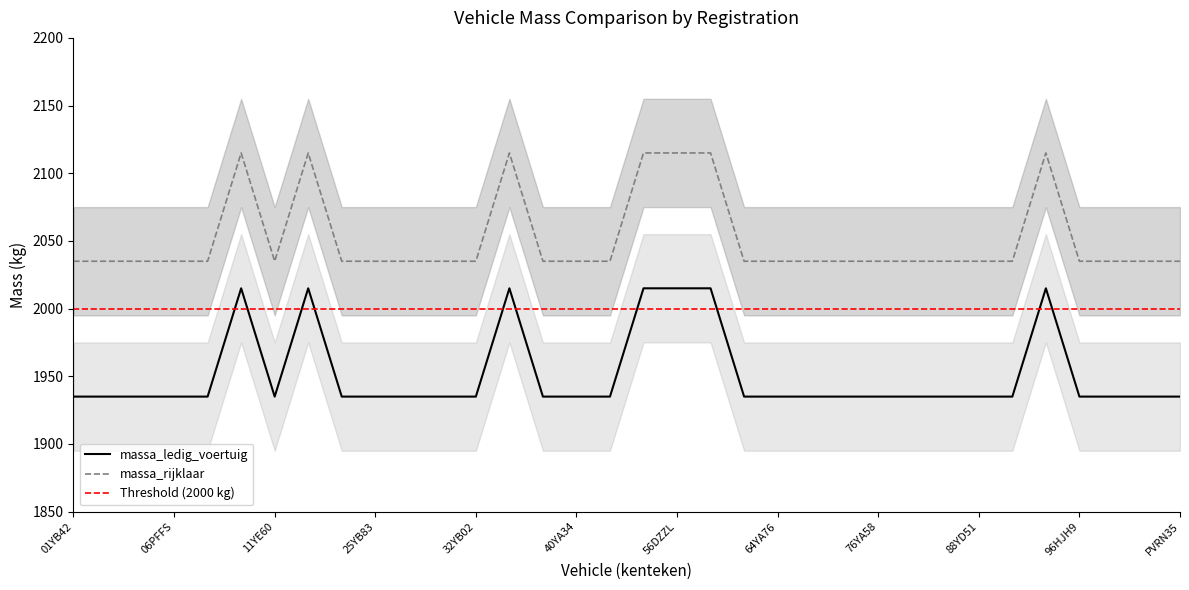

True or false: massa_rijklaar and massa_ledig_voertuig cross at least once.

False